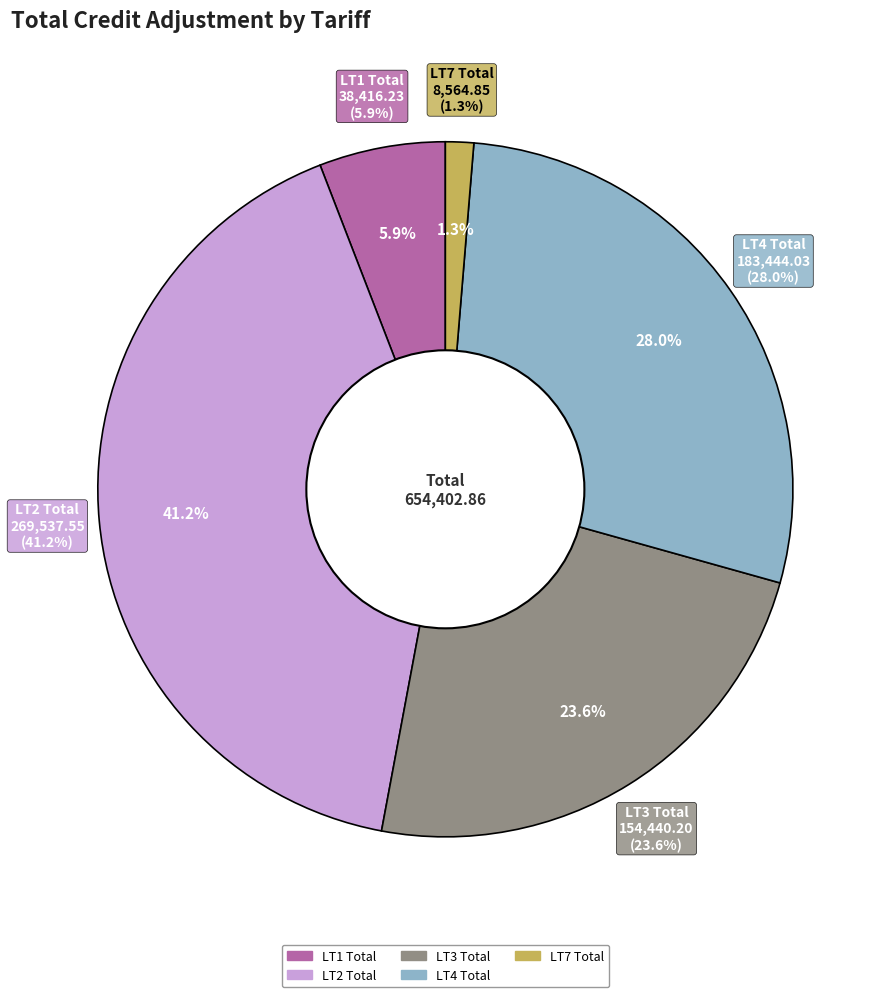

Is the sum of LT4 Total and LT2 Total greater than half?

Yes